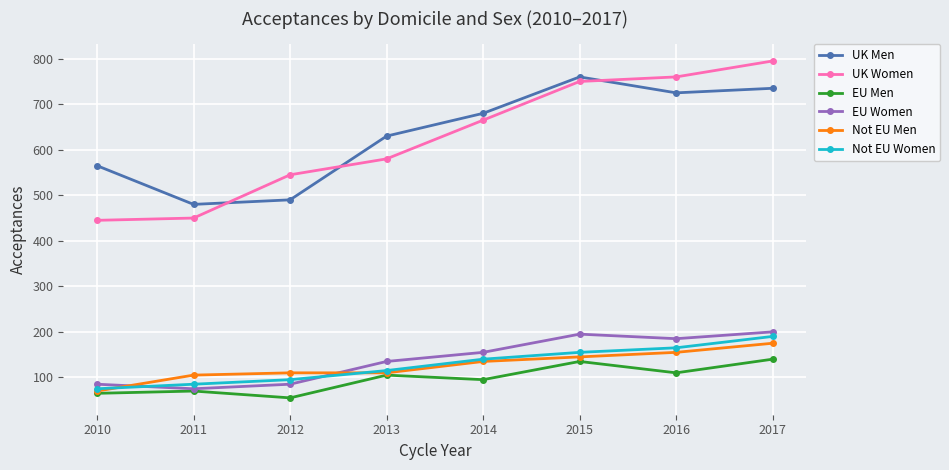

Which series has the largest total across all categories?

UK Men